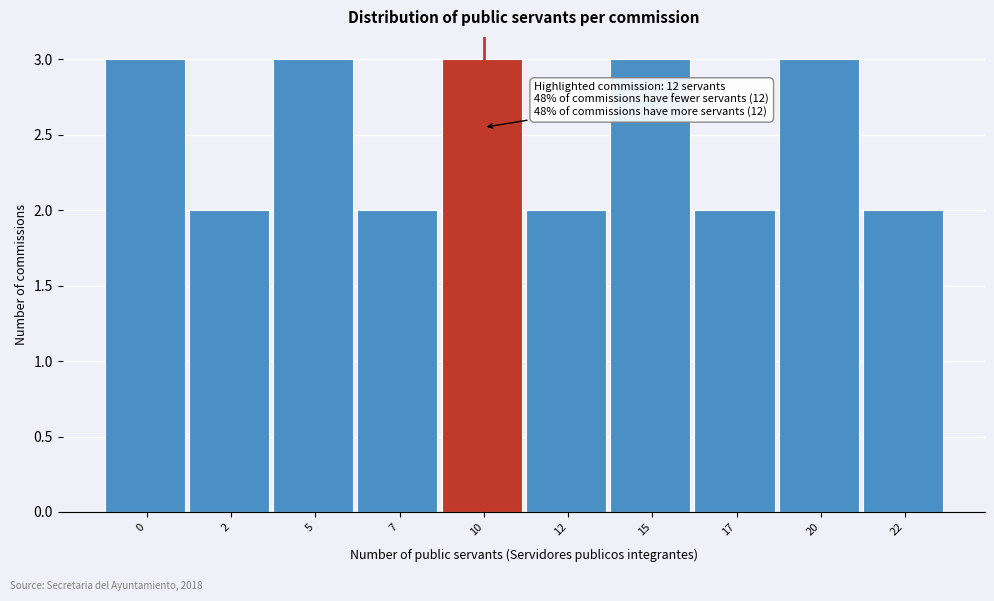

Reading left to right, extract all data points from this chart.

3	2	3	2	3	2	3	2	3	2